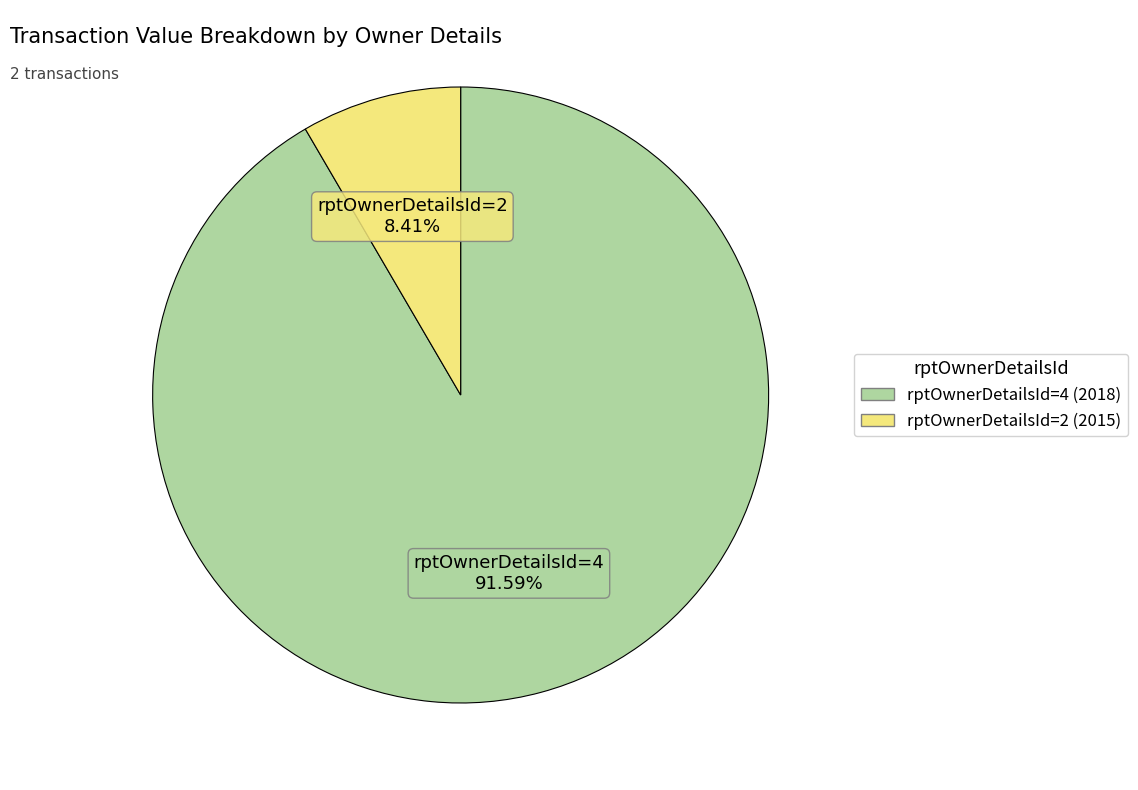

Is there a majority slice in this chart?

Yes